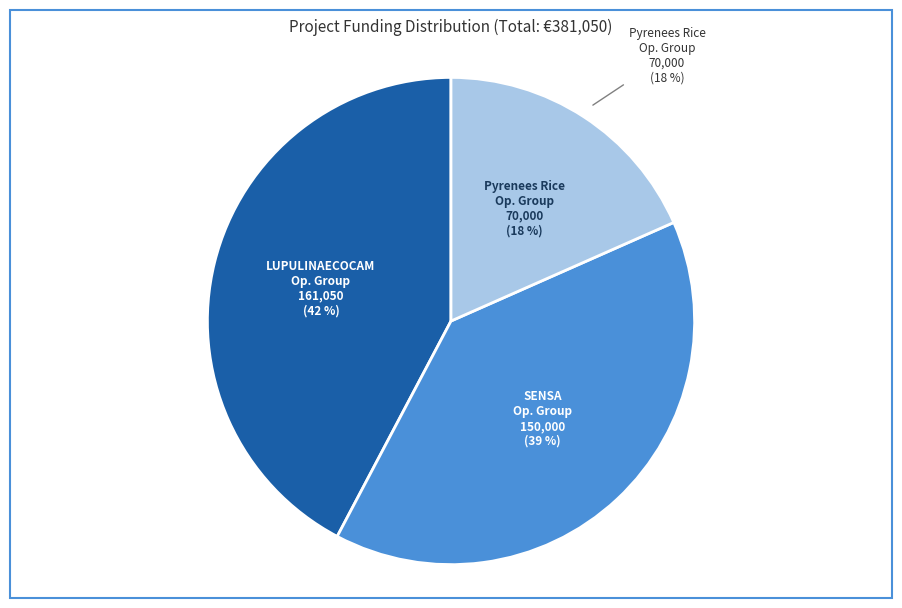

Is it true that LUPULINAECOCAM Operational Group is 42% of the pie?

True